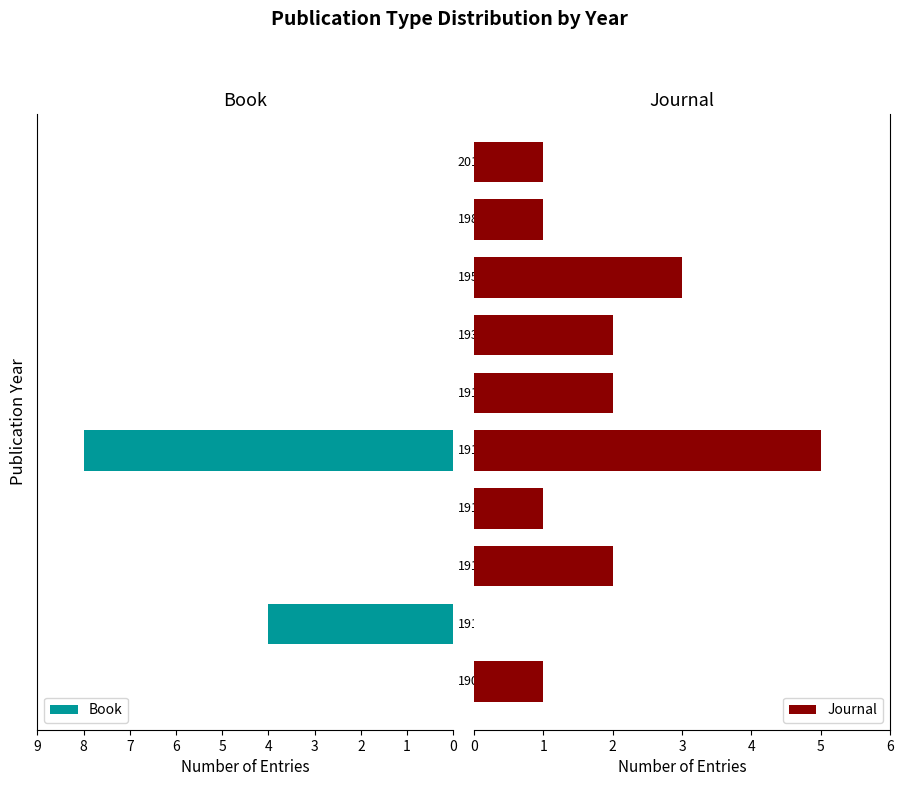

How many groups of bars are there?

10